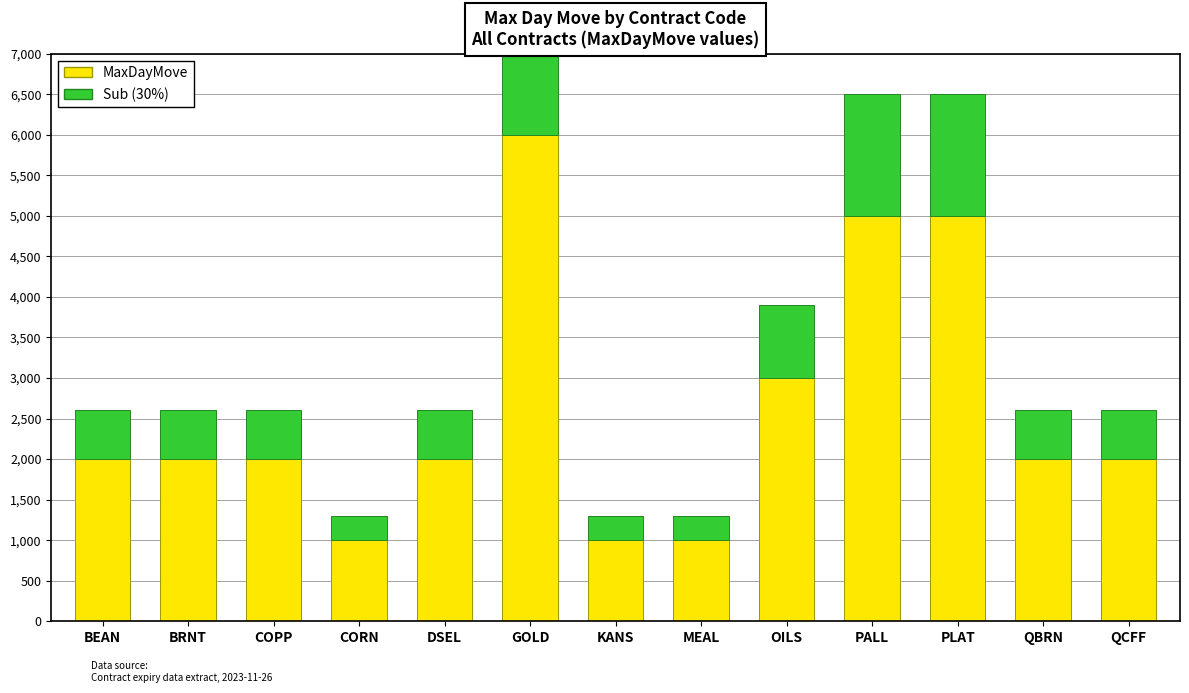

Which series has the largest range (max minus min)?

MaxDayMove